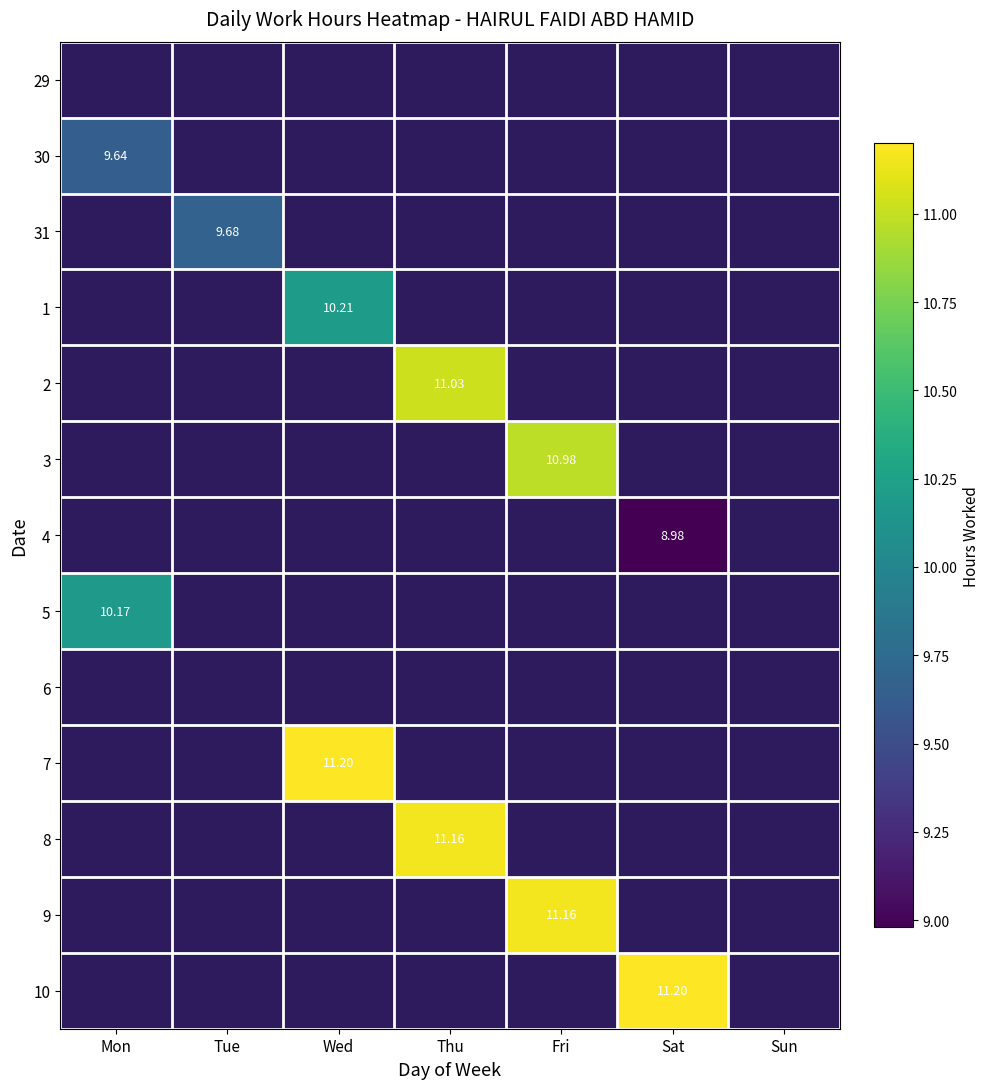

Is the value of 7 at Wed greater than the value of 1 at Wed?

Yes